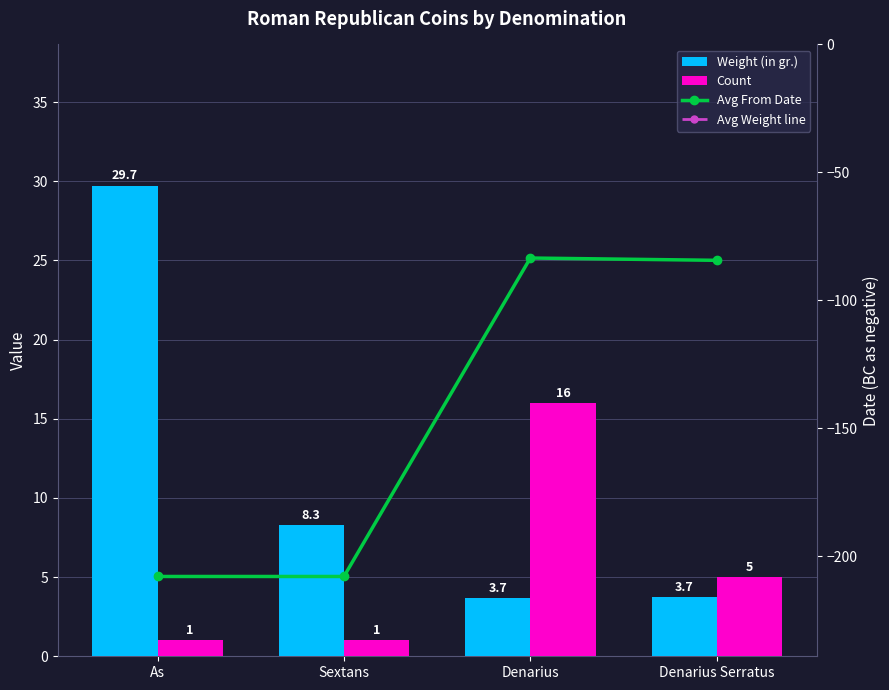

What is the difference between the highest and lowest values at Denarius Serratus?

89.4